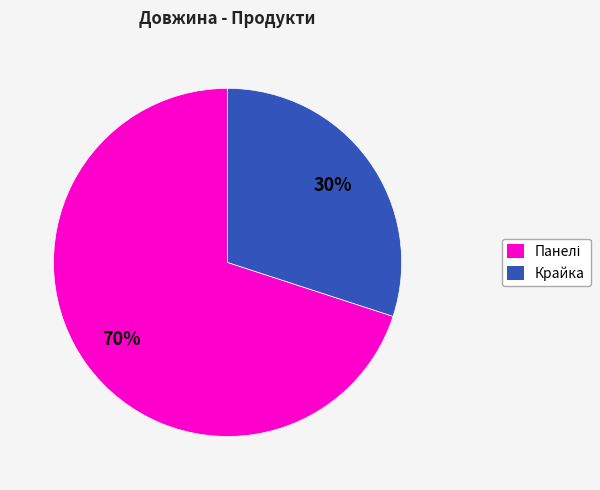

Is there any slice that represents more than half of the pie?

Yes